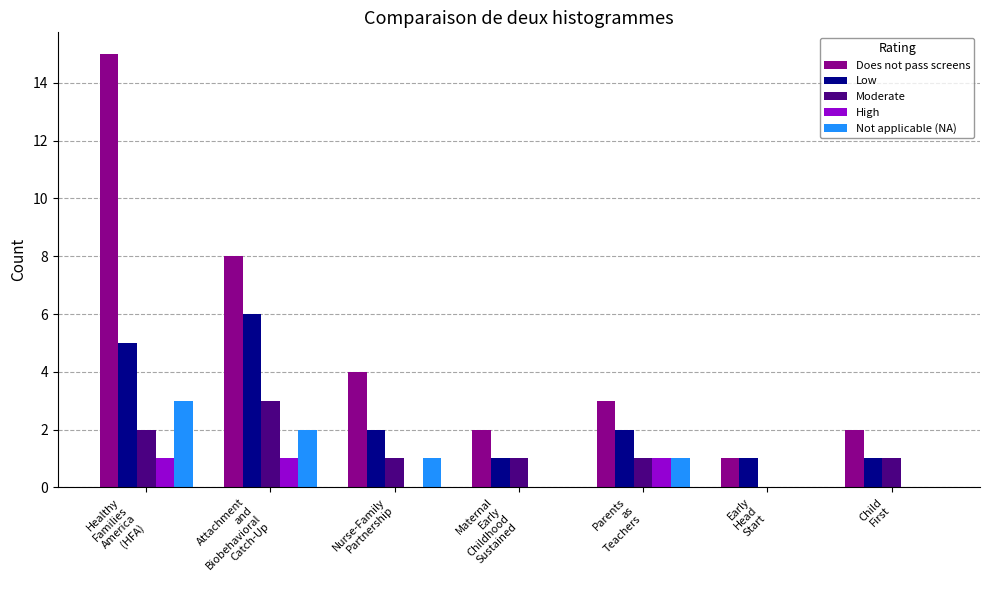

What is the greatest value displayed?

15